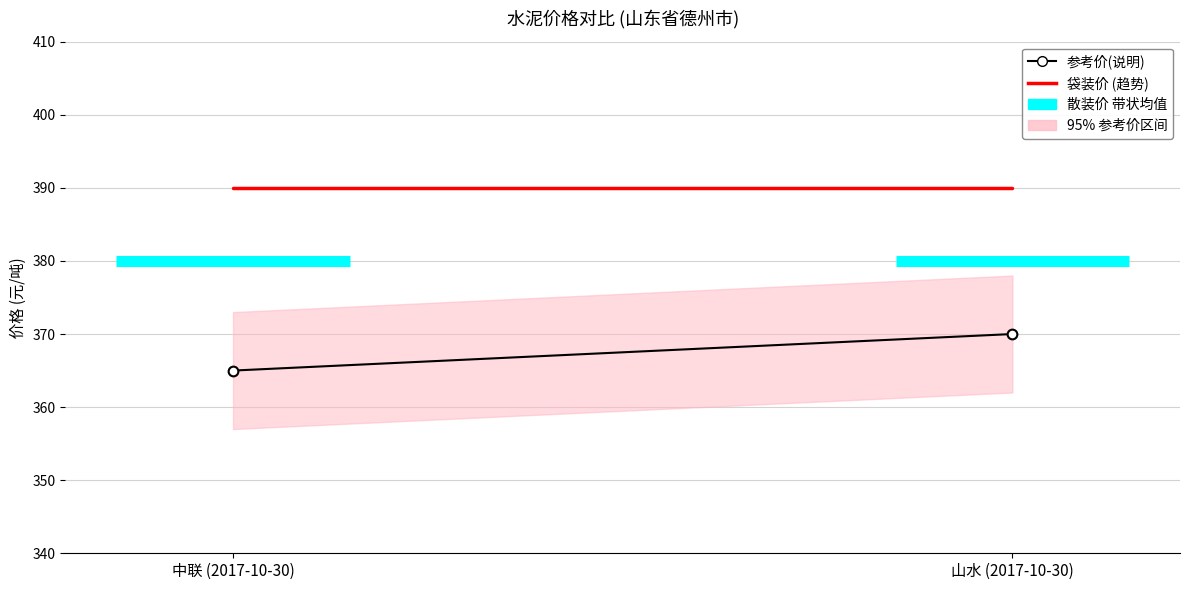

At how many categories does at least one series exceed 383?

2